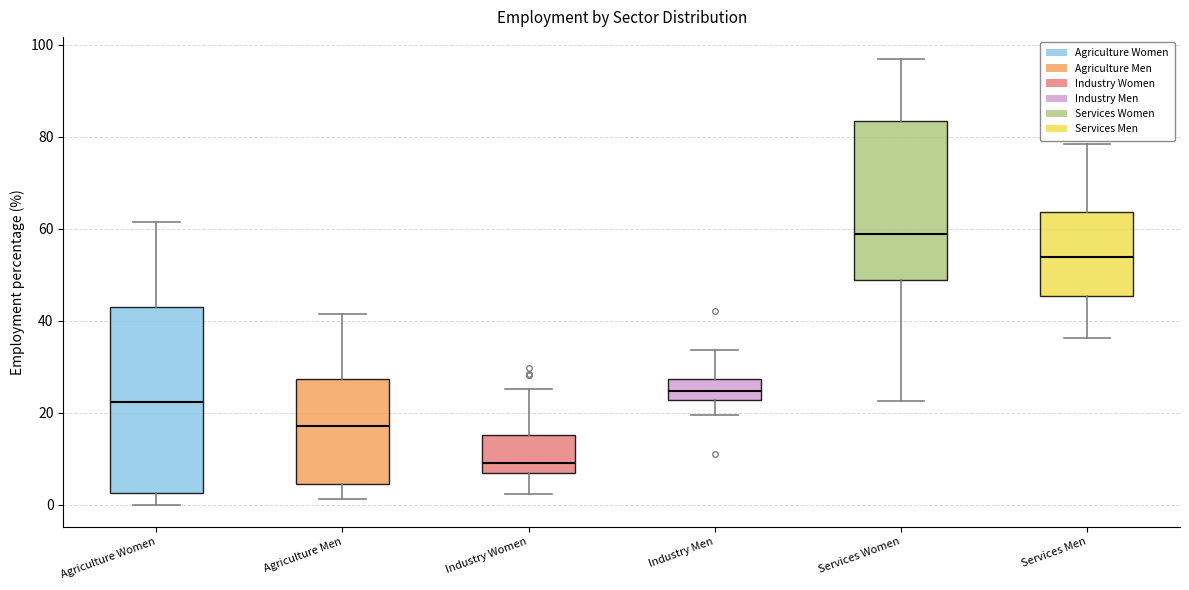

Comparing the boxes themselves (not the whiskers), which one is the tallest?

Agriculture Women